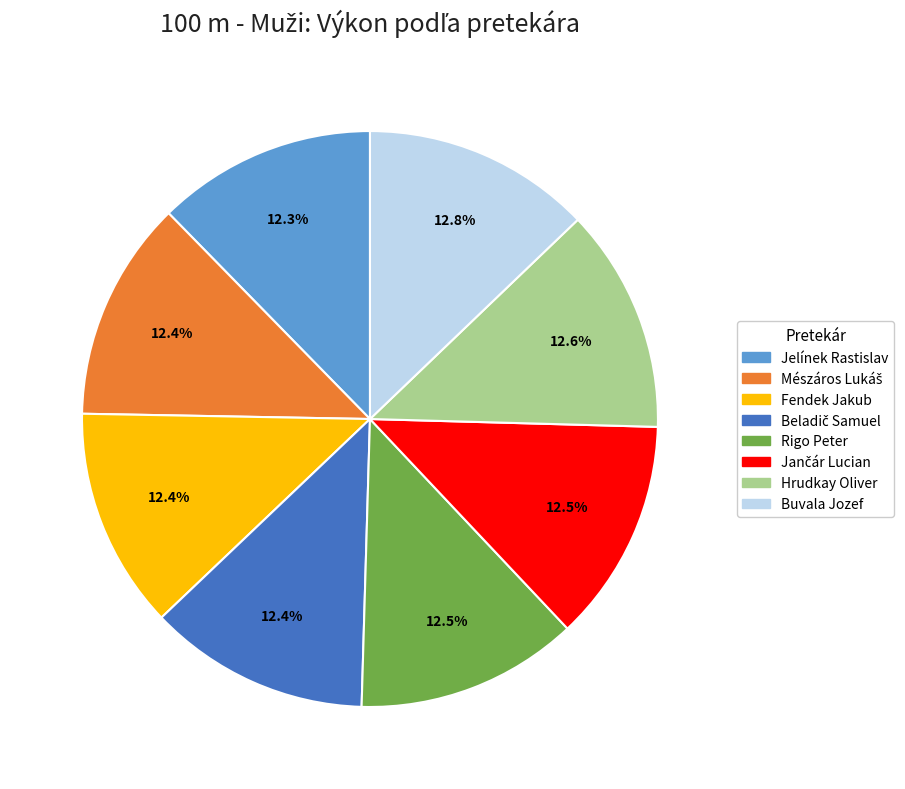

The Fendek Jakub slice represents 12% of the pie. True or false?

True